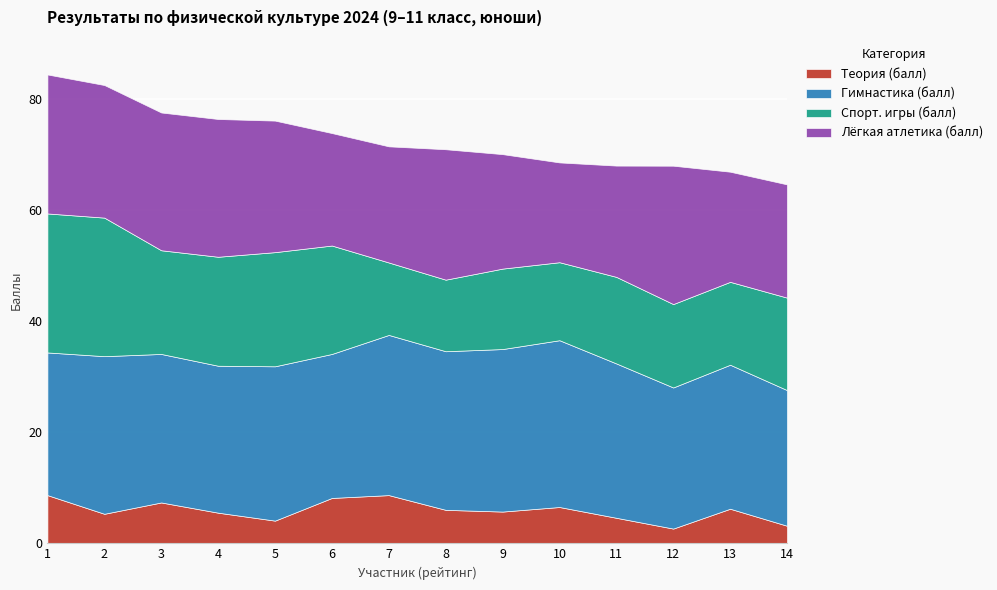

How many series are shown in this chart?

4